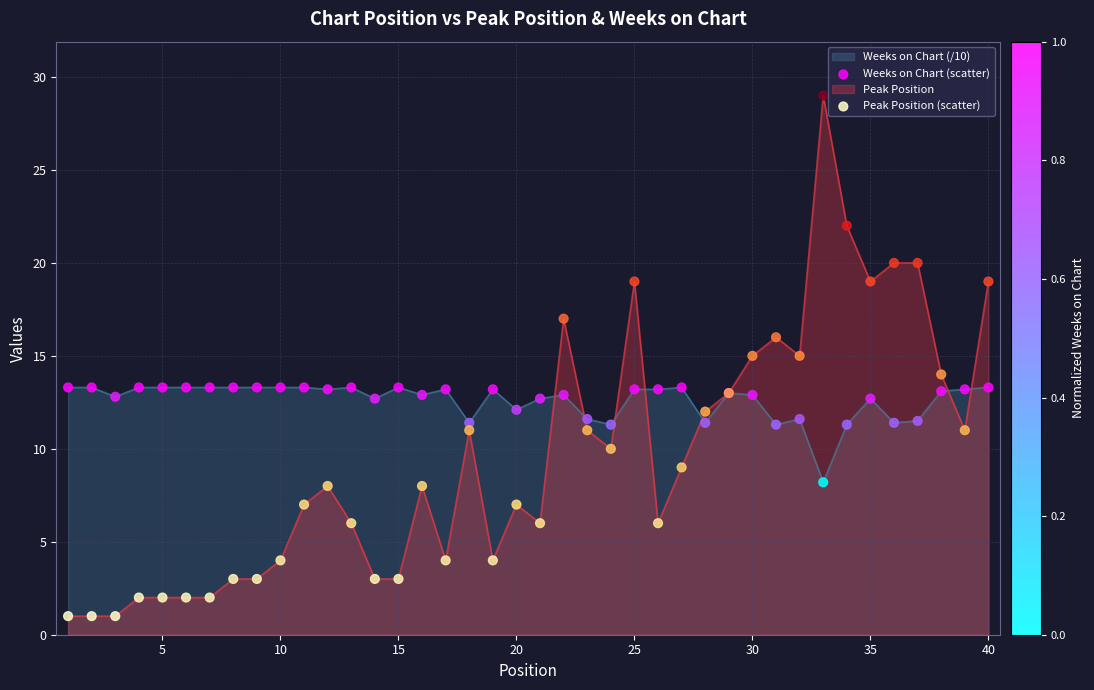

What is the total value across all series at 15?

16.3